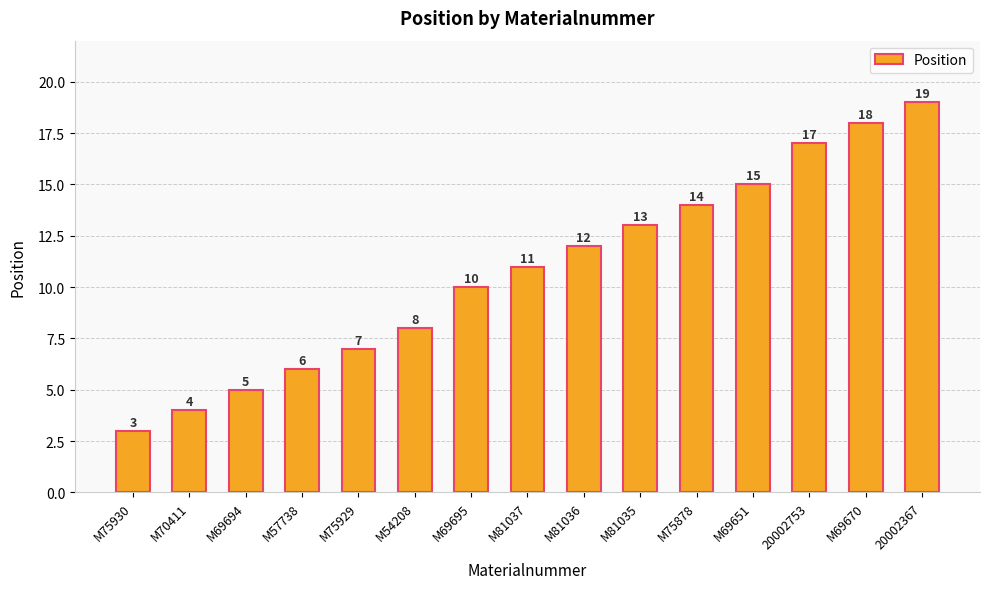

What is the difference between the maximum and minimum values?

16